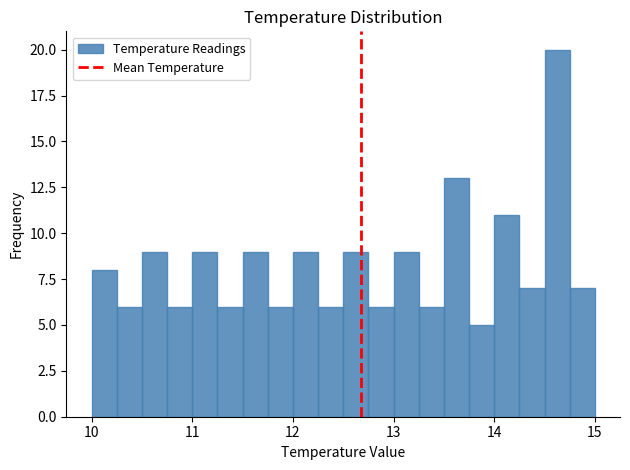

Around what value on the x-axis is the tallest bar? Give the approximate position of its centre, as read against the axis.

14.6